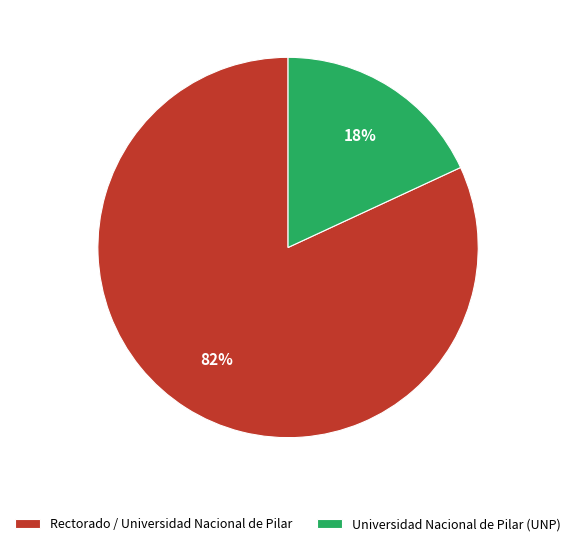

What is the largest slice in the pie chart?

Rectorado / Universidad Nacional de Pilar